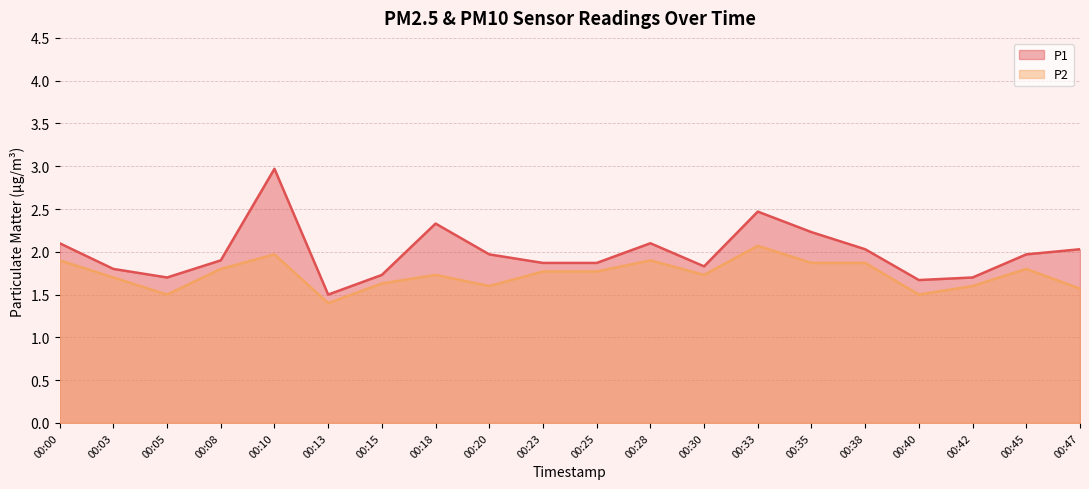

Reading left to right, list all the values displayed in this chart.

P1: 2.1	1.8	1.7	1.9	3.0	1.5	1.7	2.3	2.0	1.9	1.9	2.1	1.8	2.5	2.2	2.0	1.7	1.7	2.0	2.0
P2: 1.9	1.7	1.5	1.8	2.0	1.4	1.6	1.7	1.6	1.8	1.8	1.9	1.7	2.1	1.9	1.9	1.5	1.6	1.8	1.6